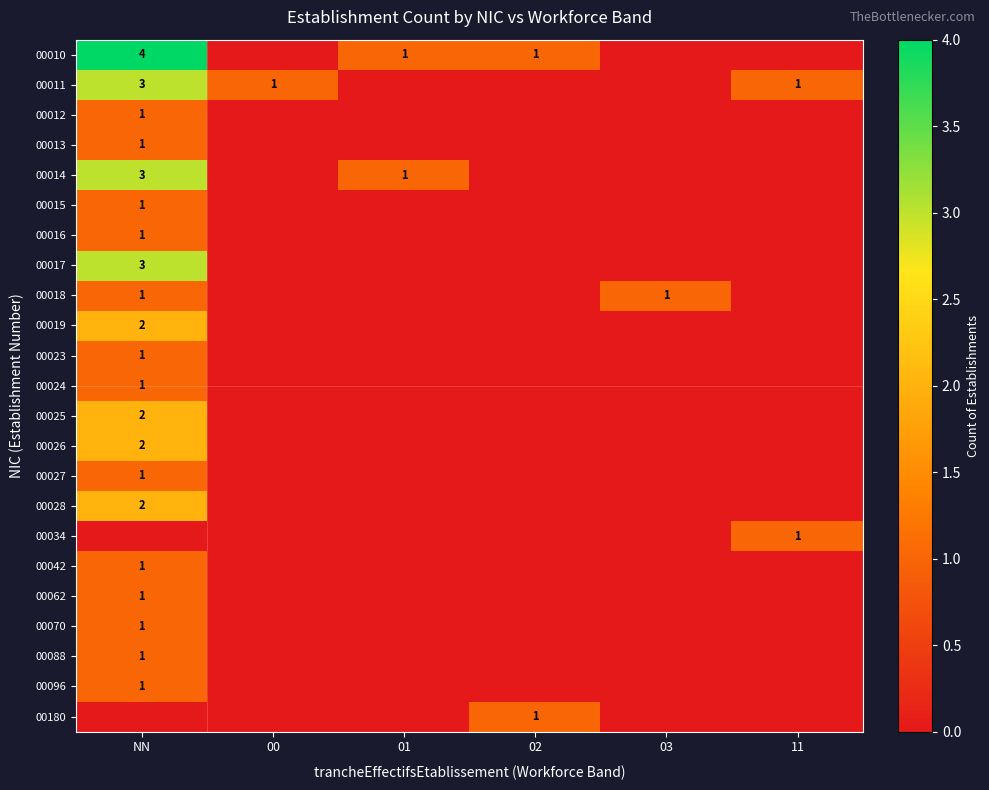

Is it true that 00010 equals 4 at NN?

True